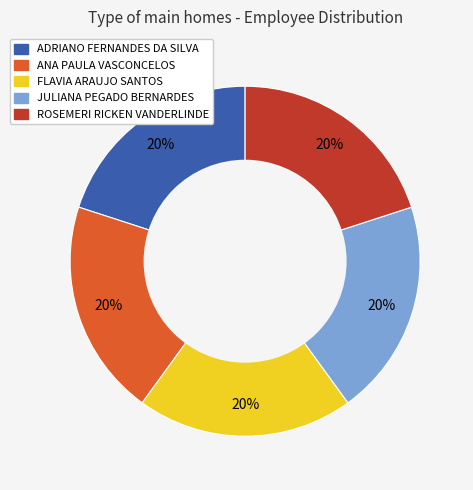

To the nearest percent, what is the average slice percentage?

20%